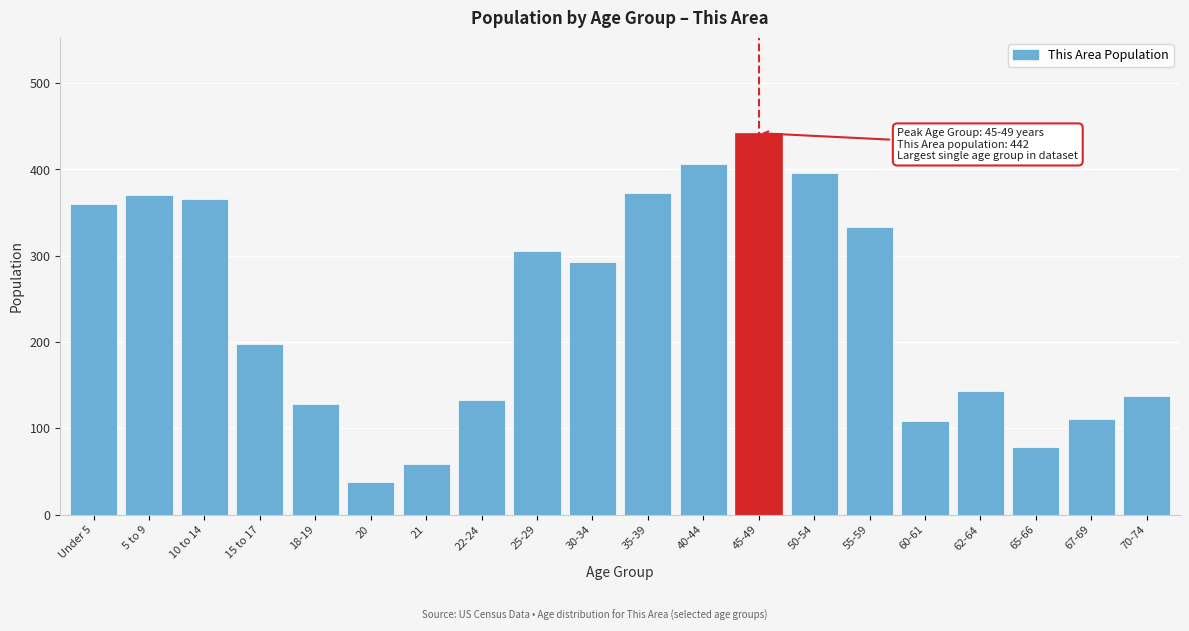

Reading right to left, what are all the values shown in this chart?

137	111	78	143	108	333	396	442	406	373	293	305	133	59	38	128	198	366	370	360